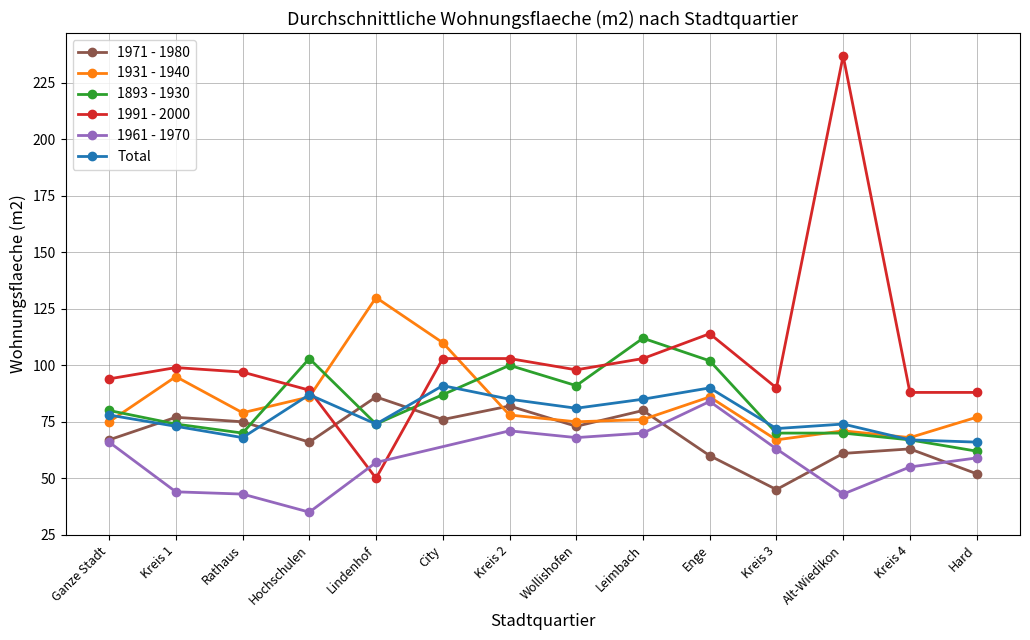

What is the label of the 8th point from the left?

Wollishofen